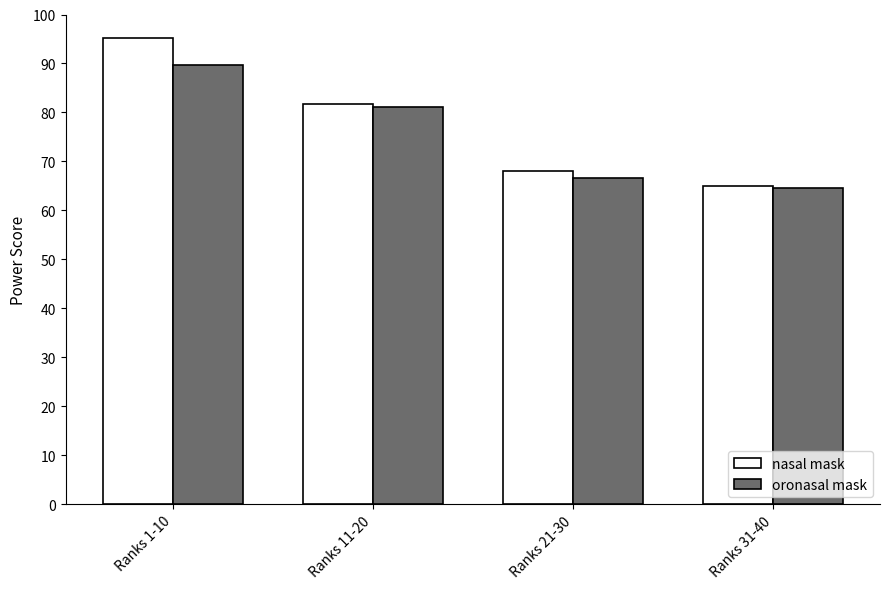

What position from the left is Ranks 31-40?

4